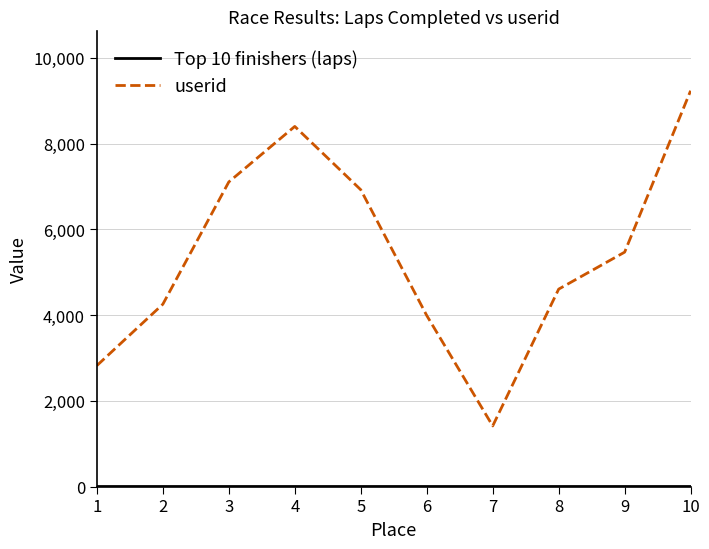

Is it true that userid equals 3992 at 6?

True